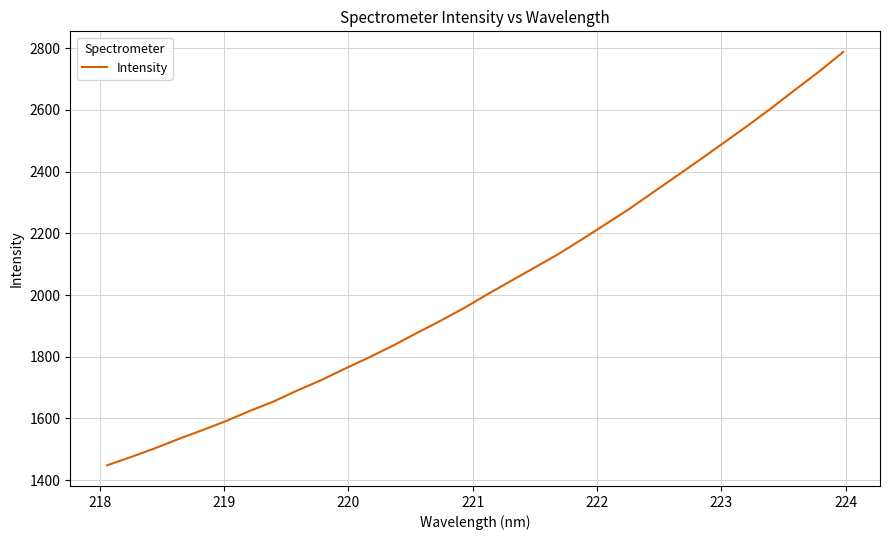

True or false: there are more than 1 points higher than both neighbors.

False